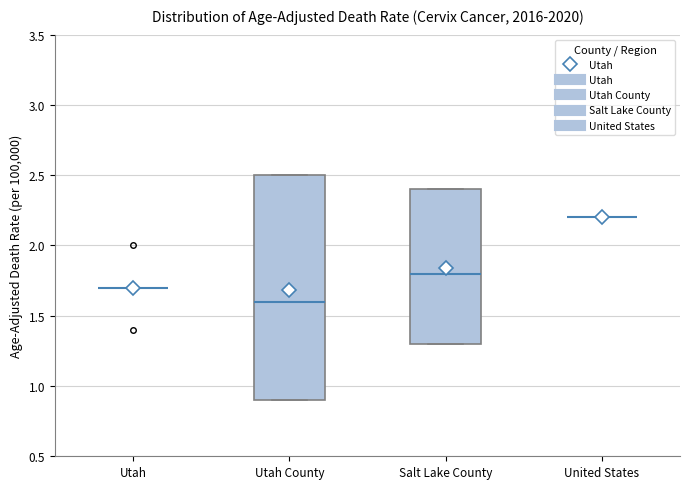

Reading left to right, transcribe this box plot: for each box, give where its median line is, the range the box spans, and where its two whiskers end, as read against the y-axis. The values are not printed on the chart, so give them approximately, as read against the axis.

Utah: box collapsed to a line at 1.7, whiskers 1.7 to 1.7
Utah County: median 1.6, box 0.9 to 2.5, whiskers 0.9 to 2.5
Salt Lake County: median 1.8, box 1.3 to 2.4, whiskers 1.3 to 2.4
United States: box collapsed to a line at 2.2, whiskers 2.2 to 2.2